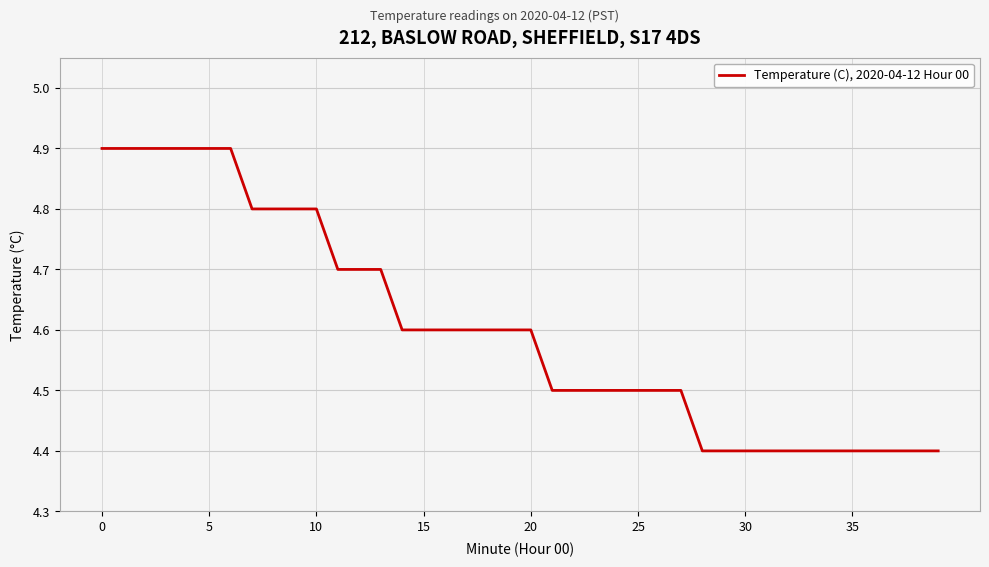

What is the greatest value displayed?

4.9